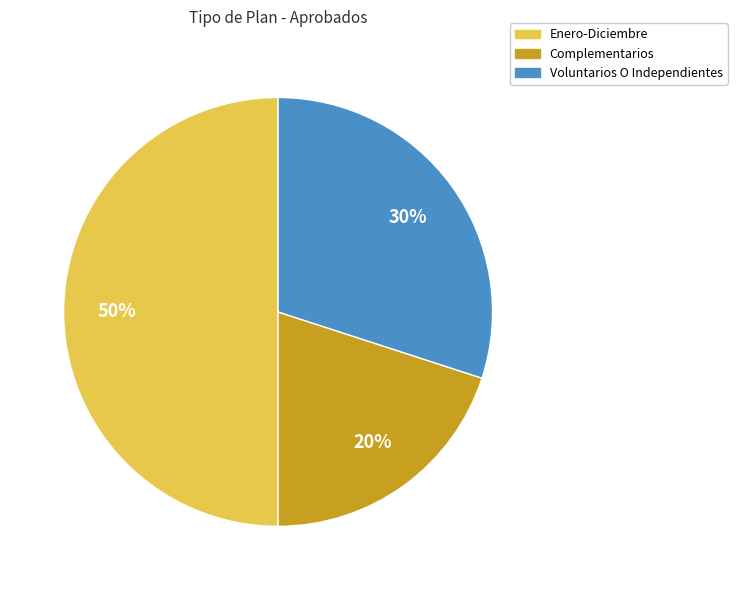

Combined, do Enero-Diciembre and Complementarios account for over 50%?

Yes